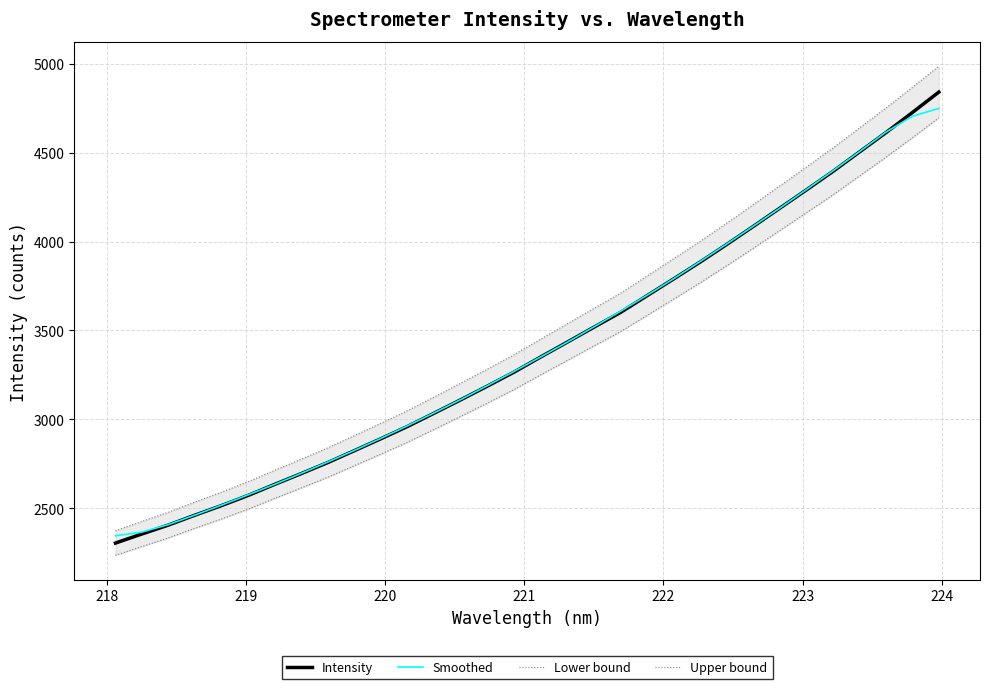

What is the minimum value for Smoothed?

2344.7